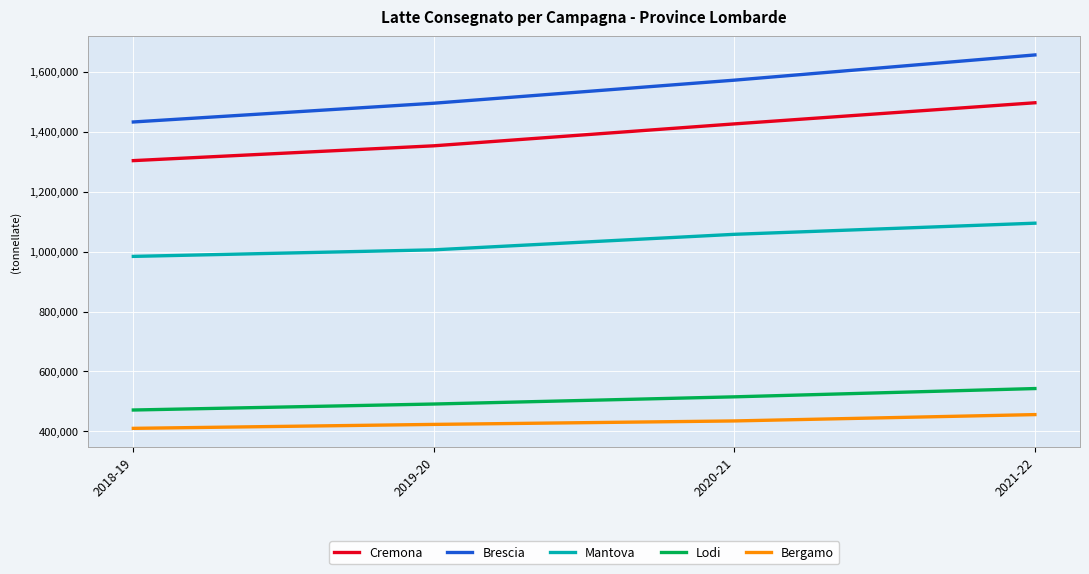

At which label does Brescia reach its peak?

2021-22